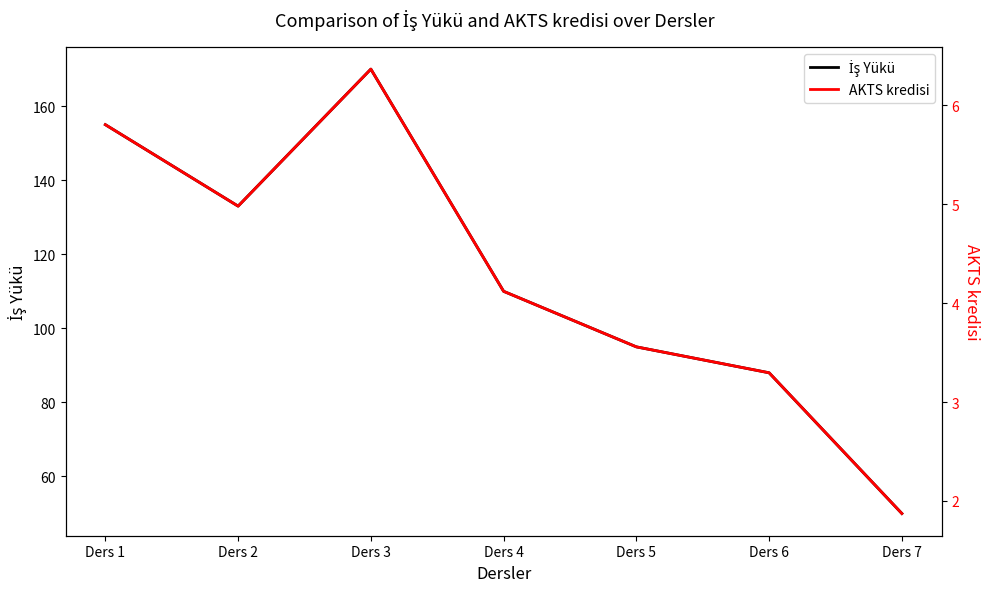

At which category does the chart reach its peak across all series?

Ders 3